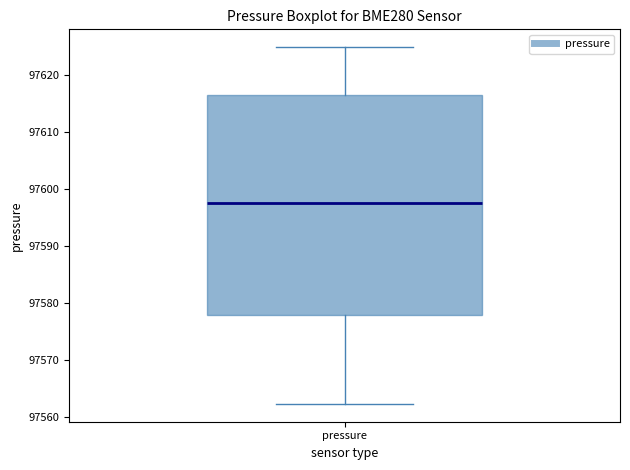

Where does the median line of the box for pressure sit on the y-axis? The values are not printed on the chart, so give them approximately, as read against the axis.

97598